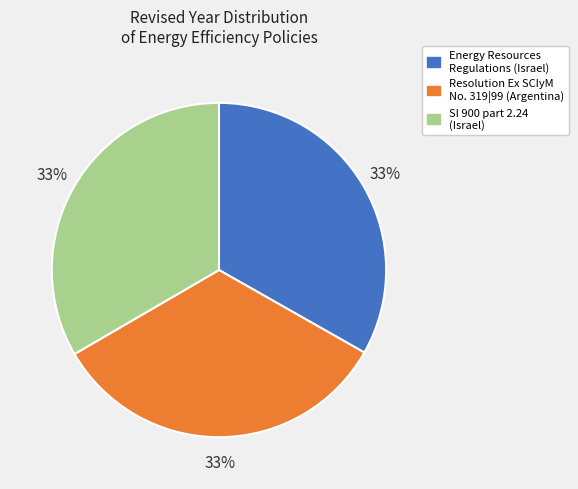

Is Resolution Ex SCIyM No. 319|99 (Argentina) the majority of the pie?

No